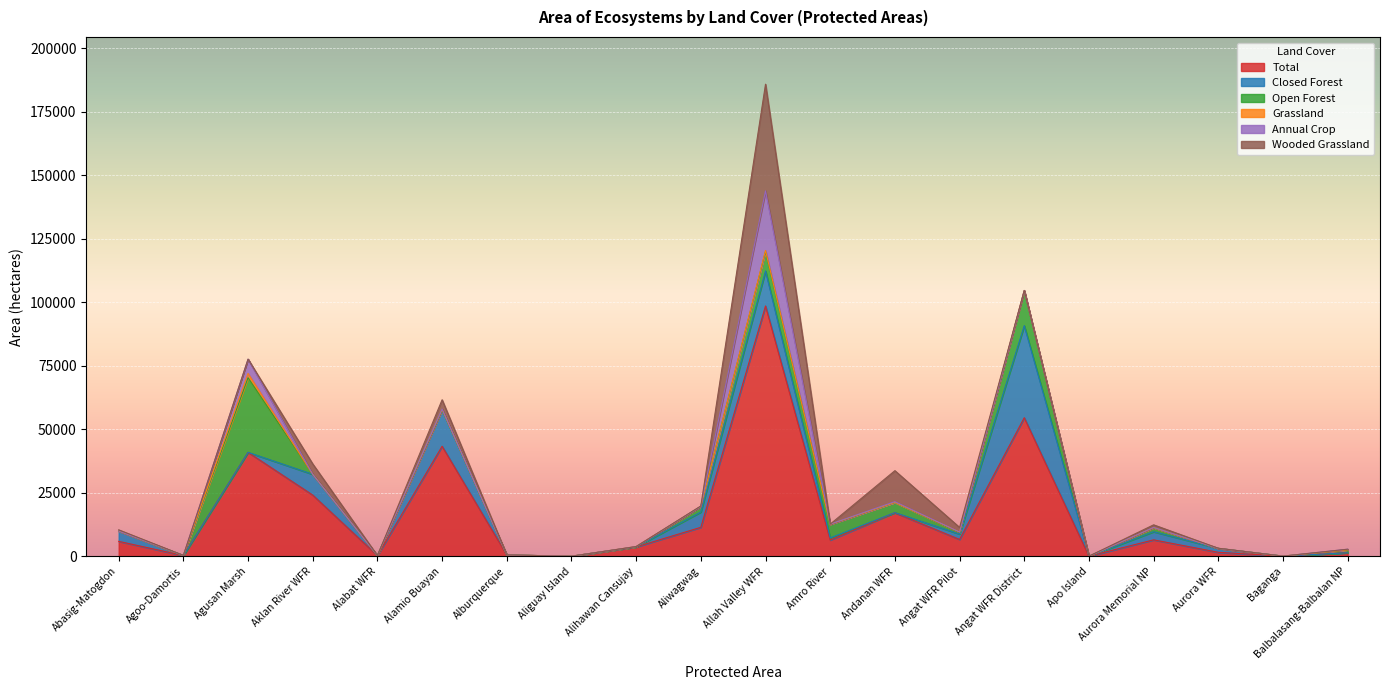

What is the difference between the Wooded Grassland values at Agoo-Damortis and Baganga?

26.5